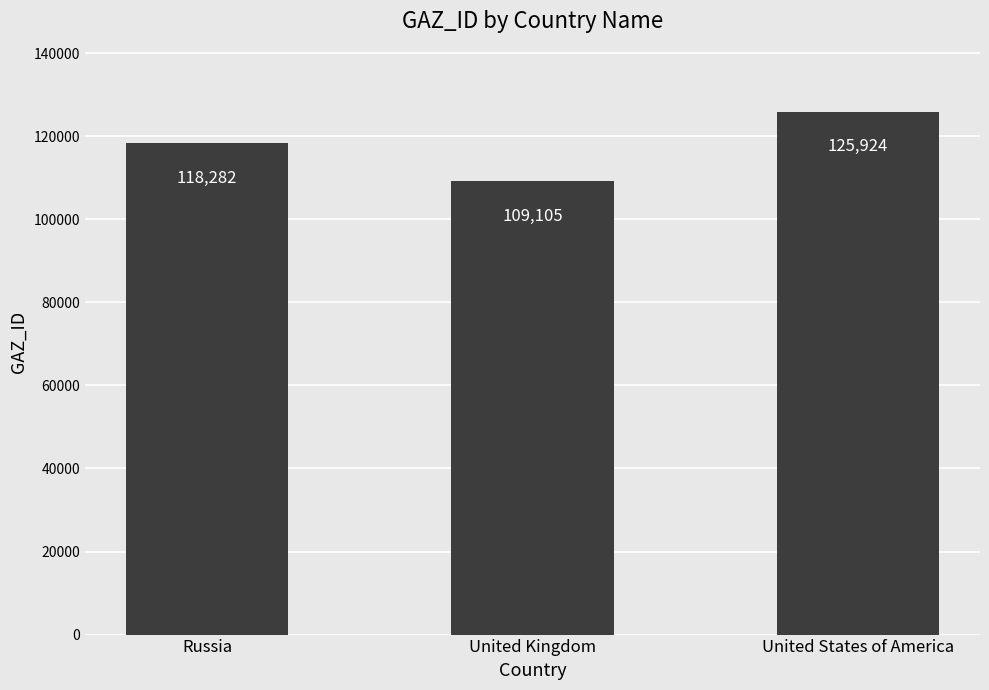

What is the difference between the maximum and minimum values?

16819